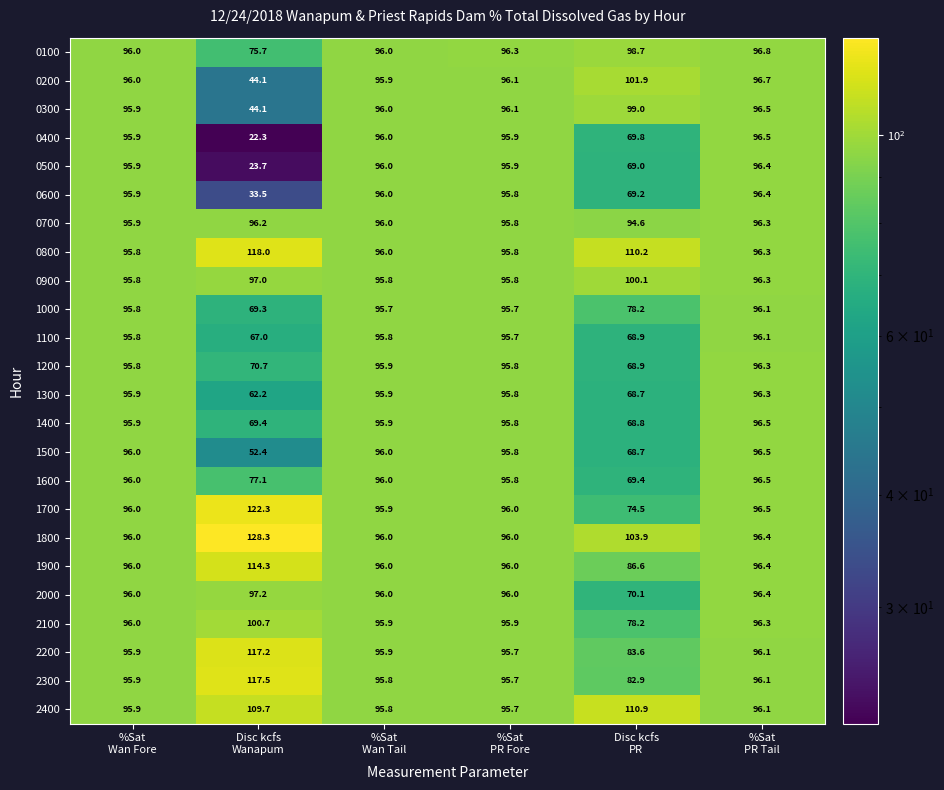

What is the maximum value for 1400?

96.5